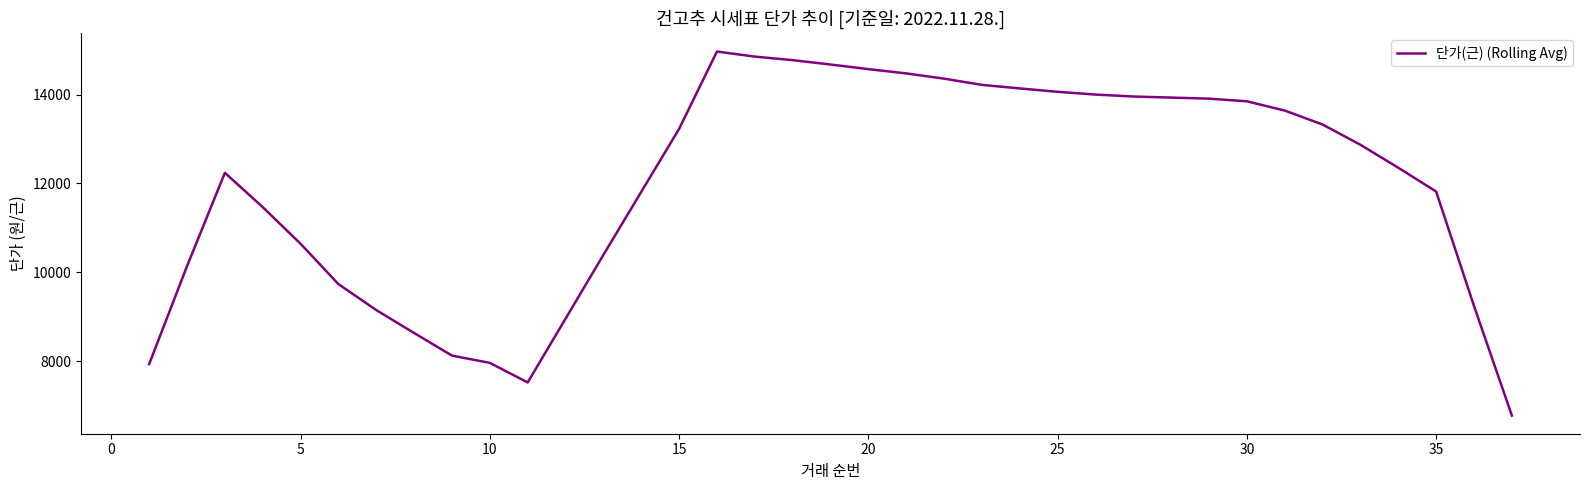

What is the maximum value shown in the chart?

14968